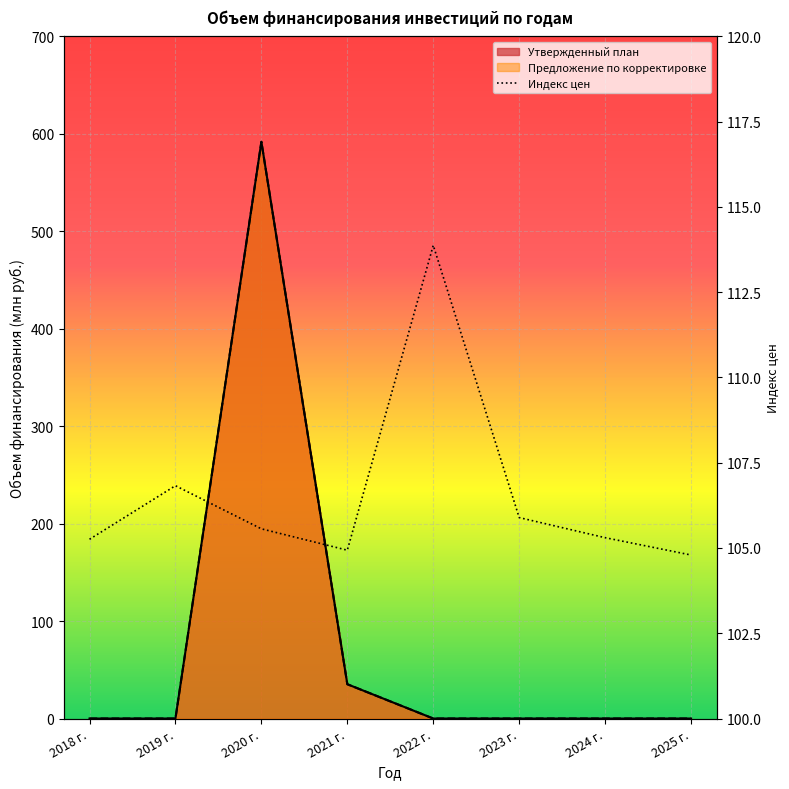

What is the label of the 1st point from the left?

2018 г.